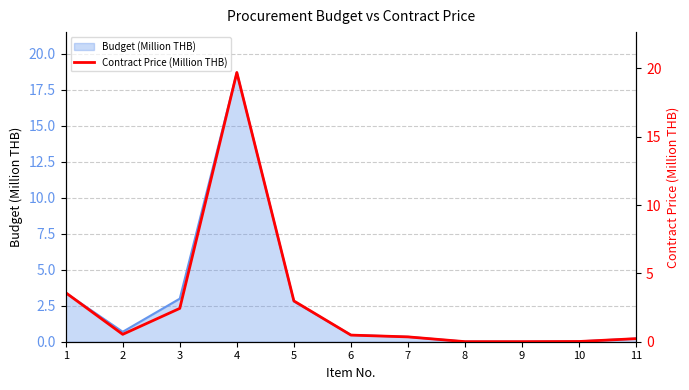

What is the difference between the maximum and second lowest values?

19.7